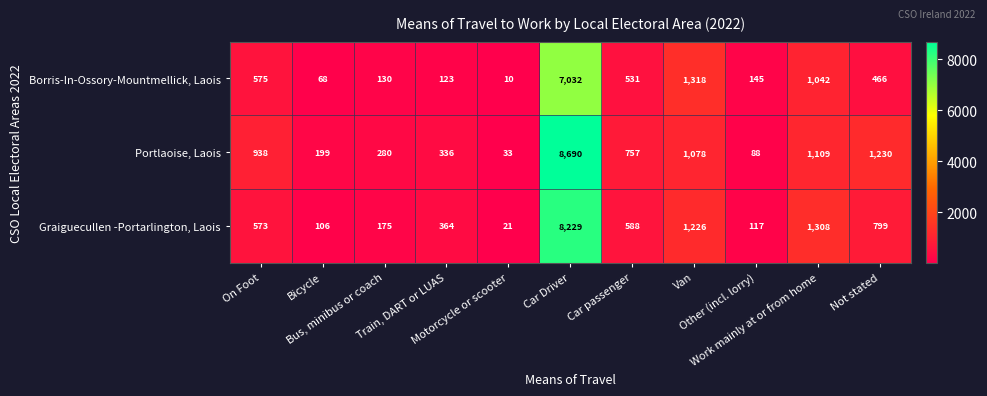

Which series has the largest total across all categories?

Portlaoise, Laois